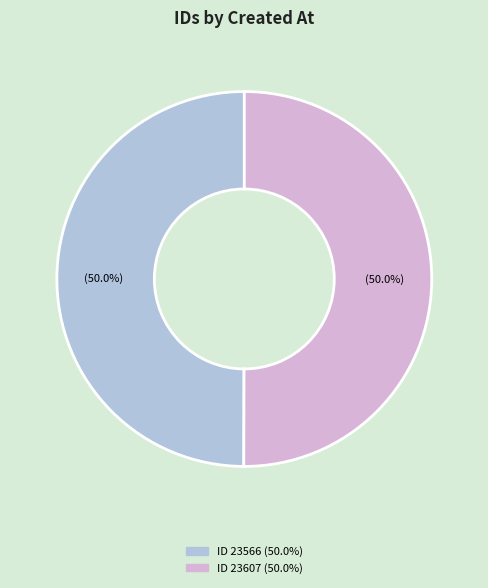

How many segments does this pie chart have?

2